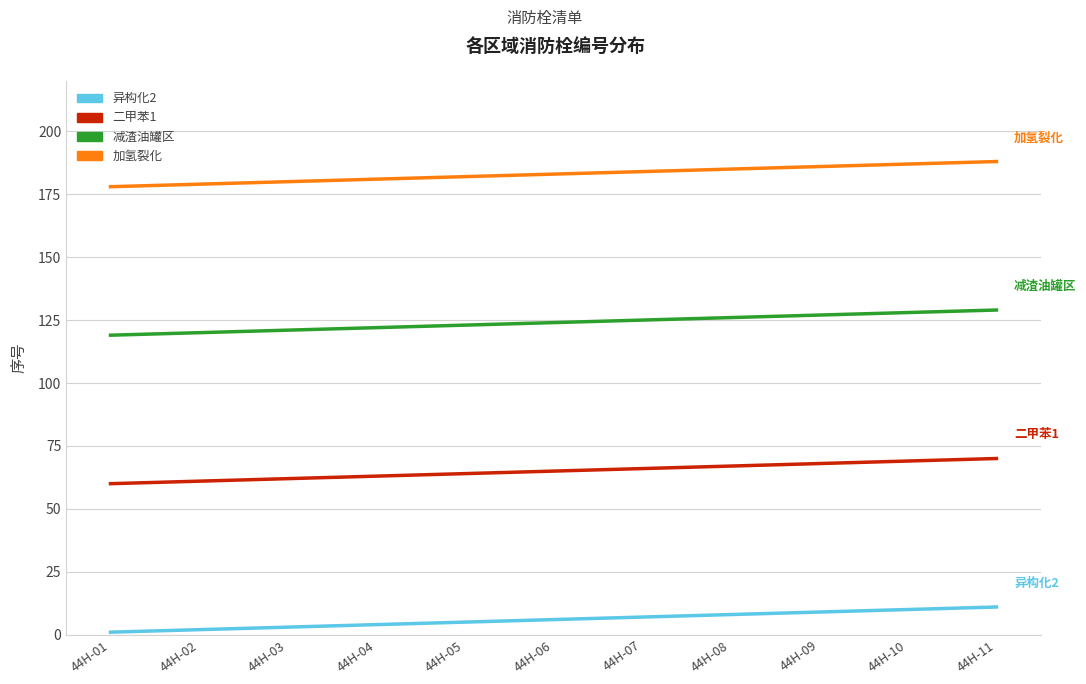

What is the sum of all 加氢裂化 values?

2013